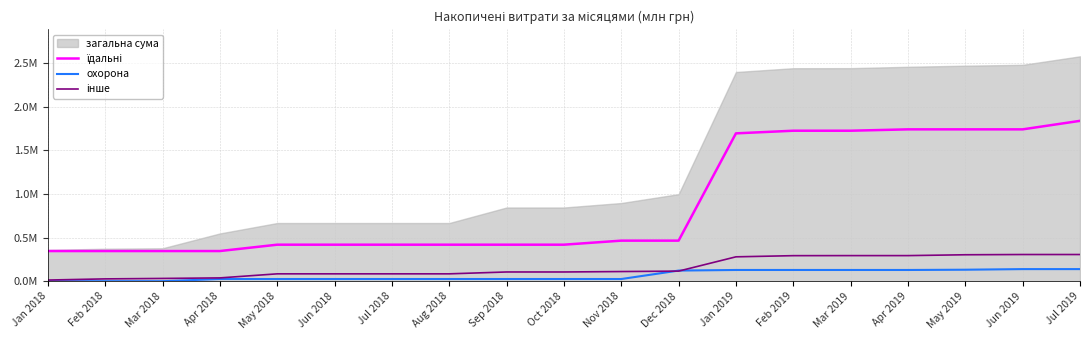

Which has a higher value, Mar 2019 or Jan 2018?

Mar 2019